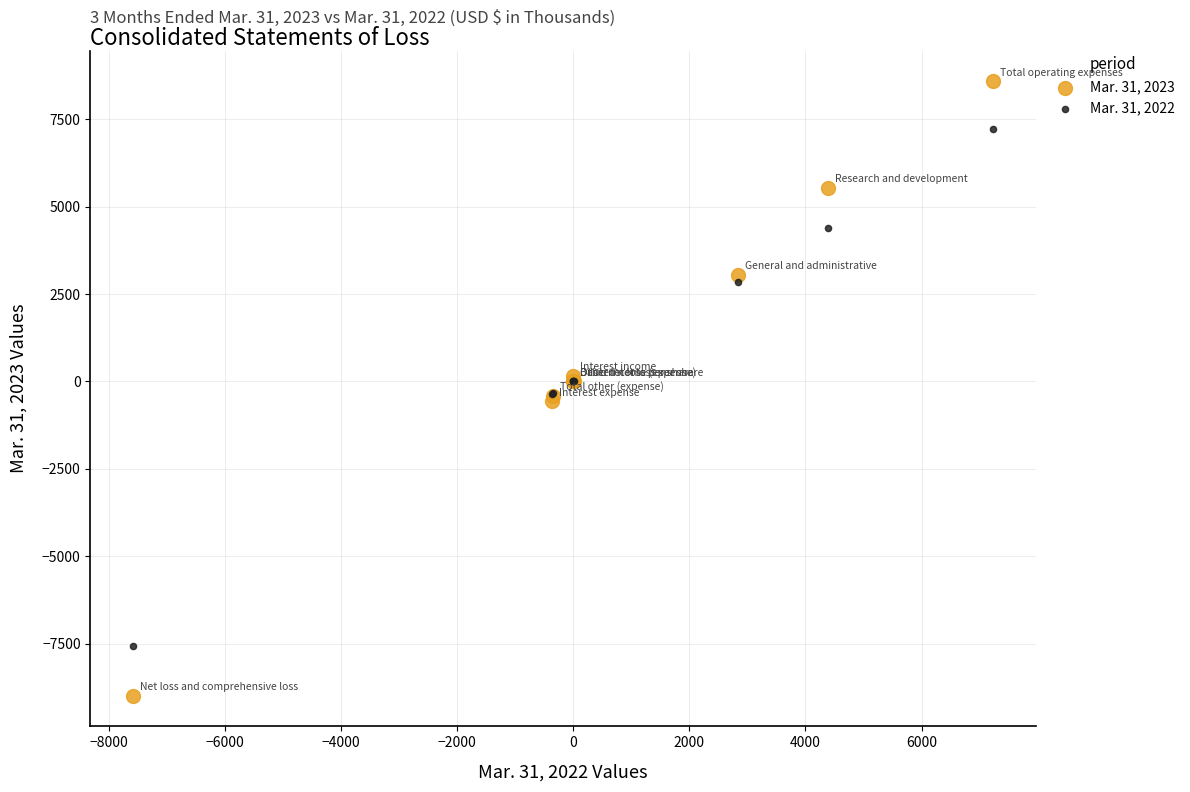

Which series has the largest Y range (max minus min)?

Mar. 31, 2023